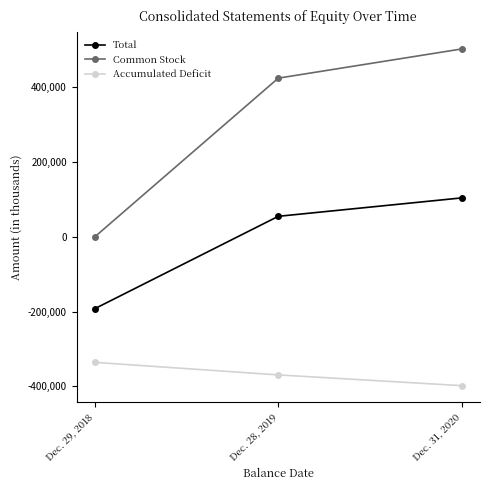

Rank the series at Dec. 28, 2019 from lowest to highest value.

Accumulated Deficit, Total, Common Stock